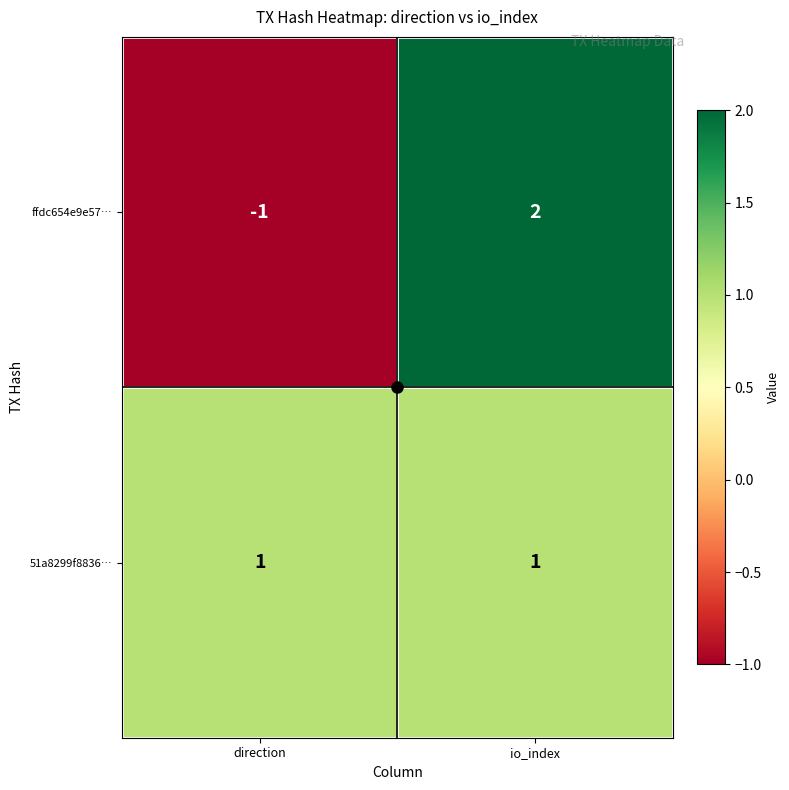

What is the spread (max minus min) of values at direction?

2